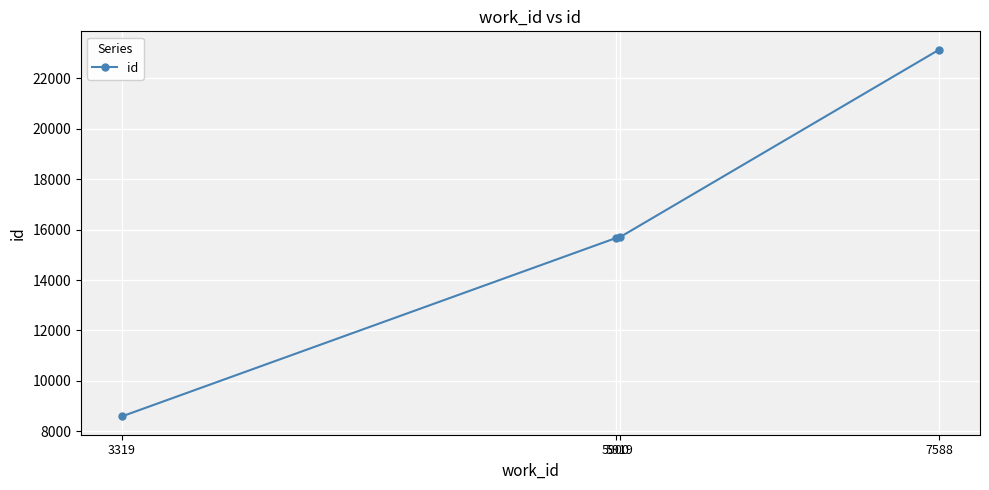

What is the difference between the maximum and second lowest values?

7477